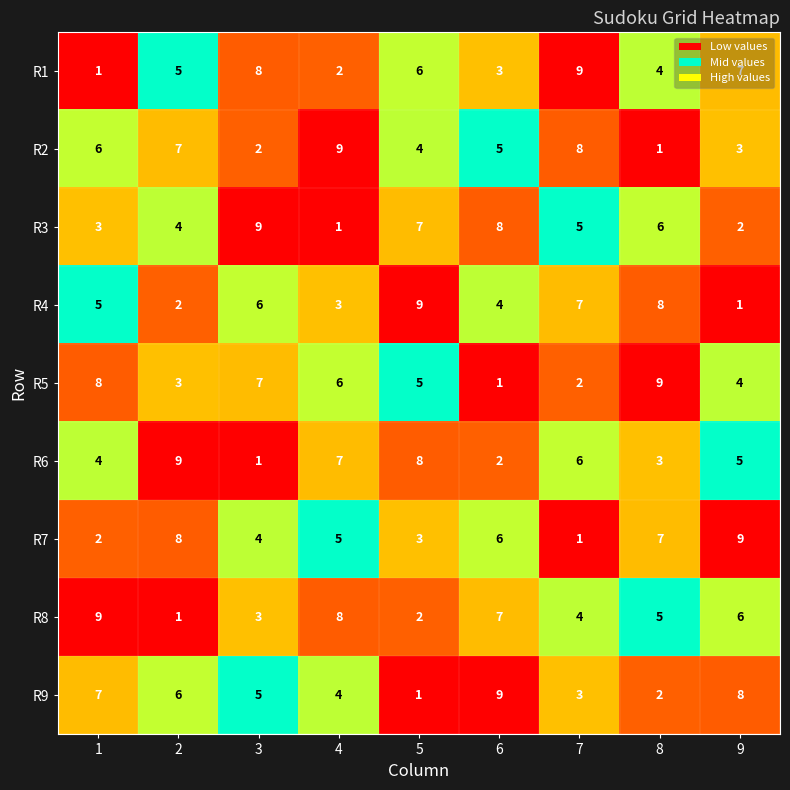

Rank the series at 3 from lowest to highest value.

R6, R2, R8, R7, R9, R4, R5, R1, R3